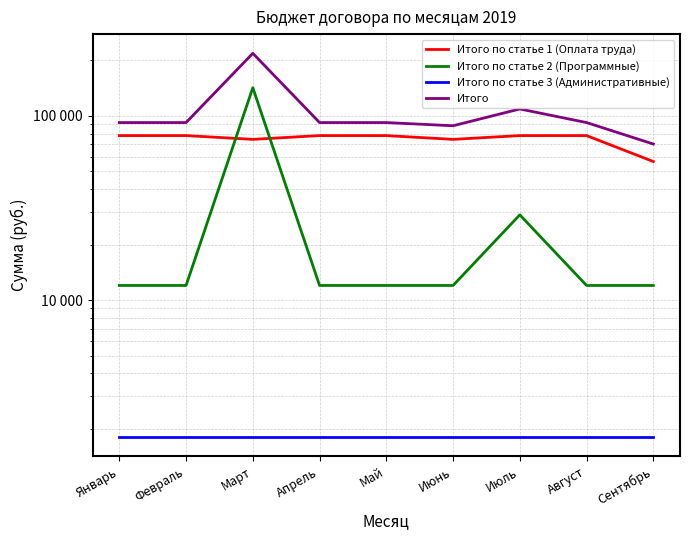

At Сентябрь, list the series in order from smallest to largest.

Итого по статье 3 (Административные), Итого по статье 2 (Программные), Итого по статье 1 (Оплата труда), Итого